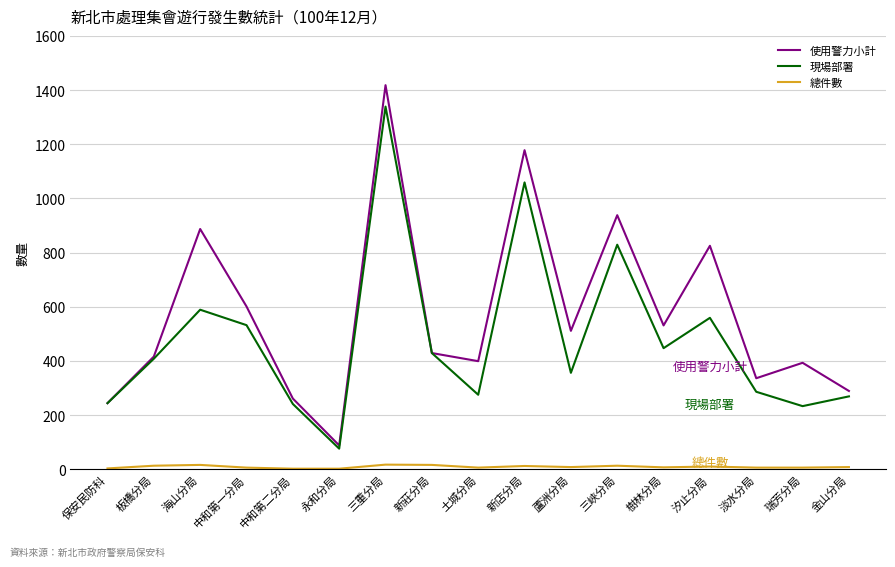

True or false: 總件數 and 現場部署 intersect in this chart.

False